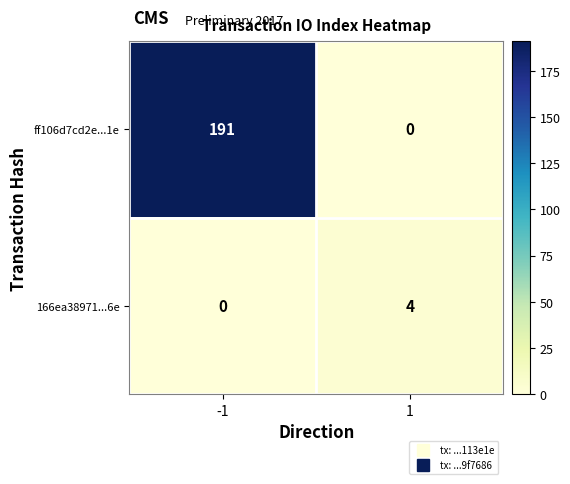

At which category is the sum across all series the highest?

-1